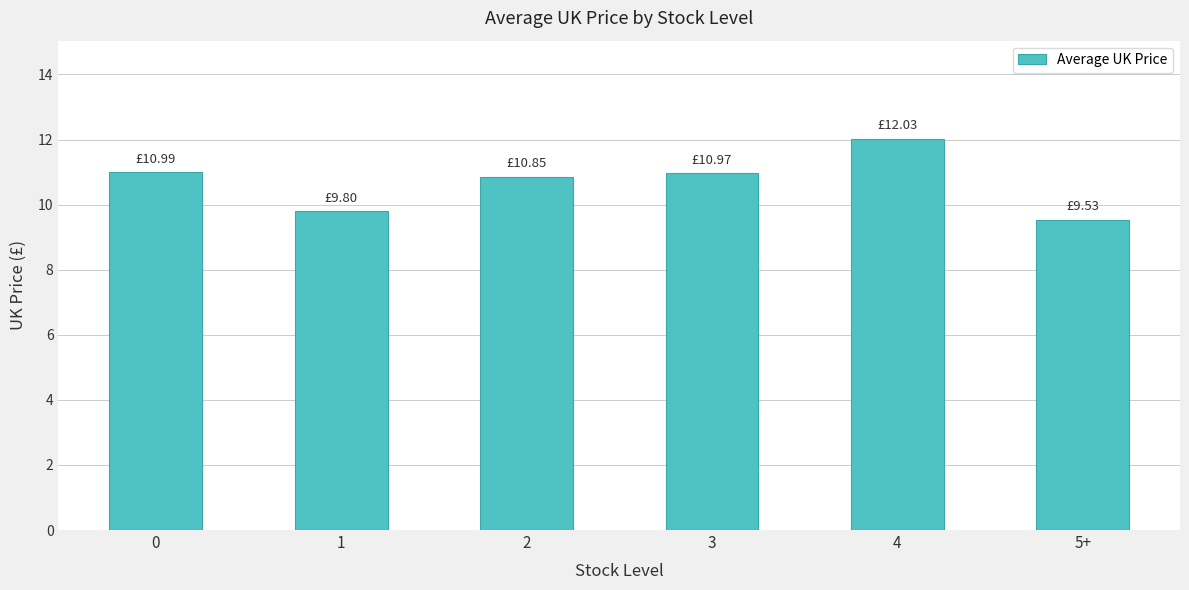

What is the maximum value shown in the chart?

12.0